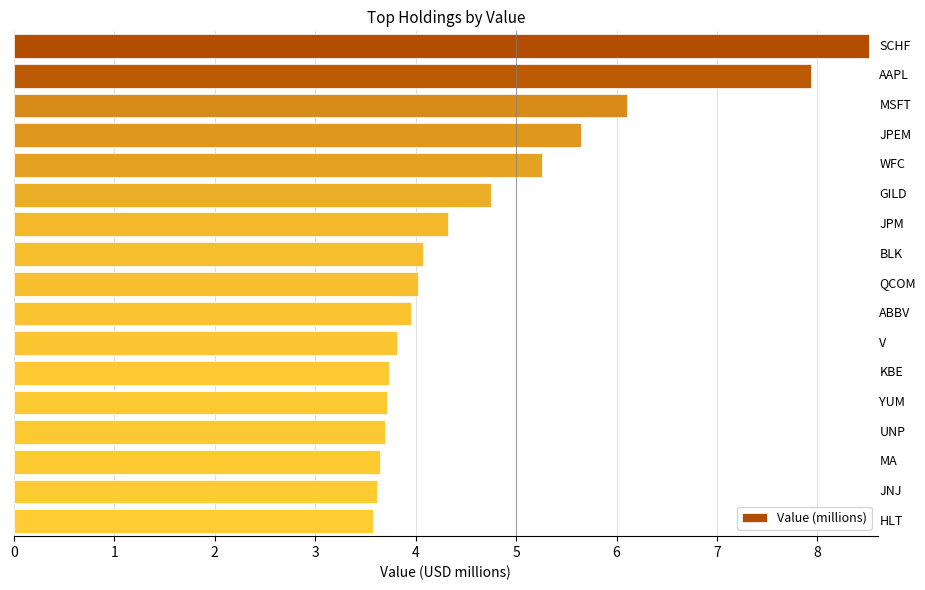

What is the value of the 11th bar from the top?

3.8